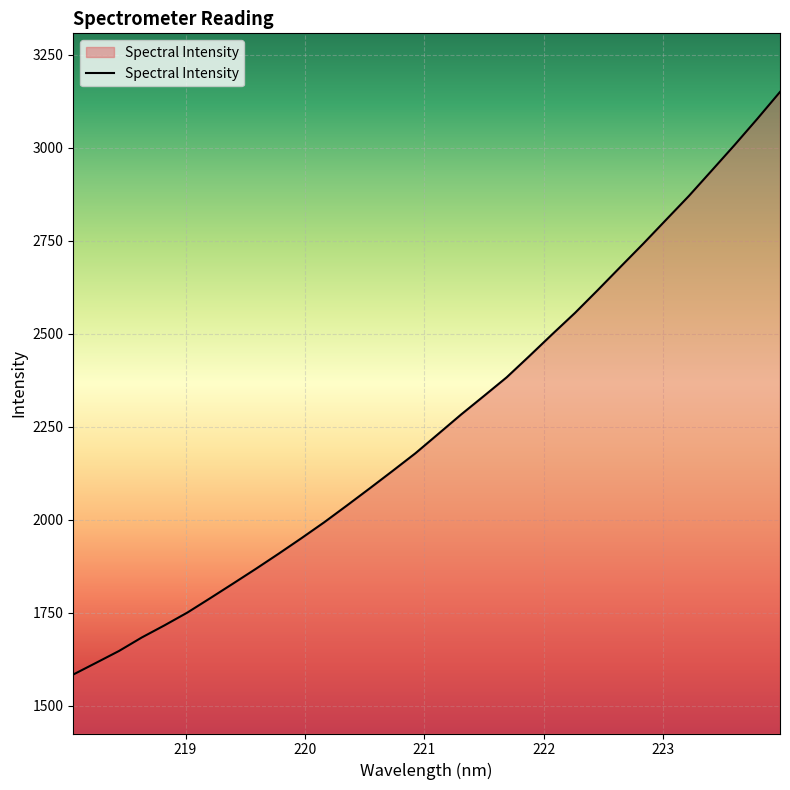

True or false: there are more than 0 points higher than both neighbors.

False